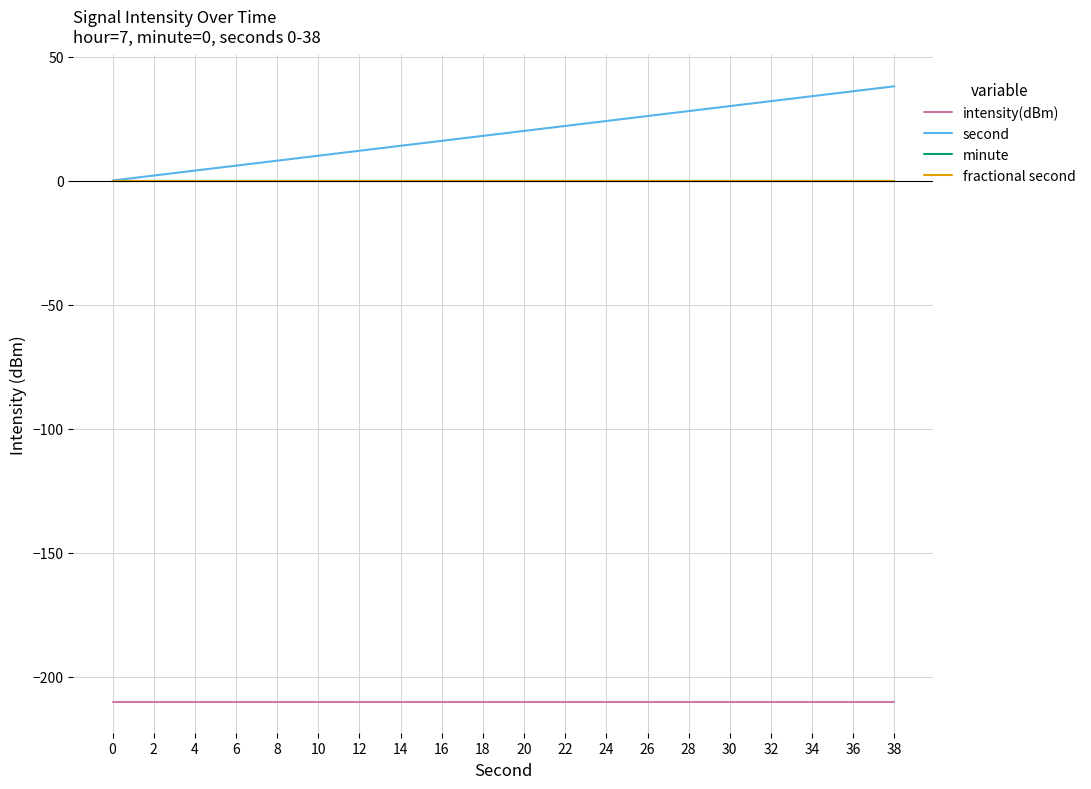

Does the chart have visible grid lines?

Yes